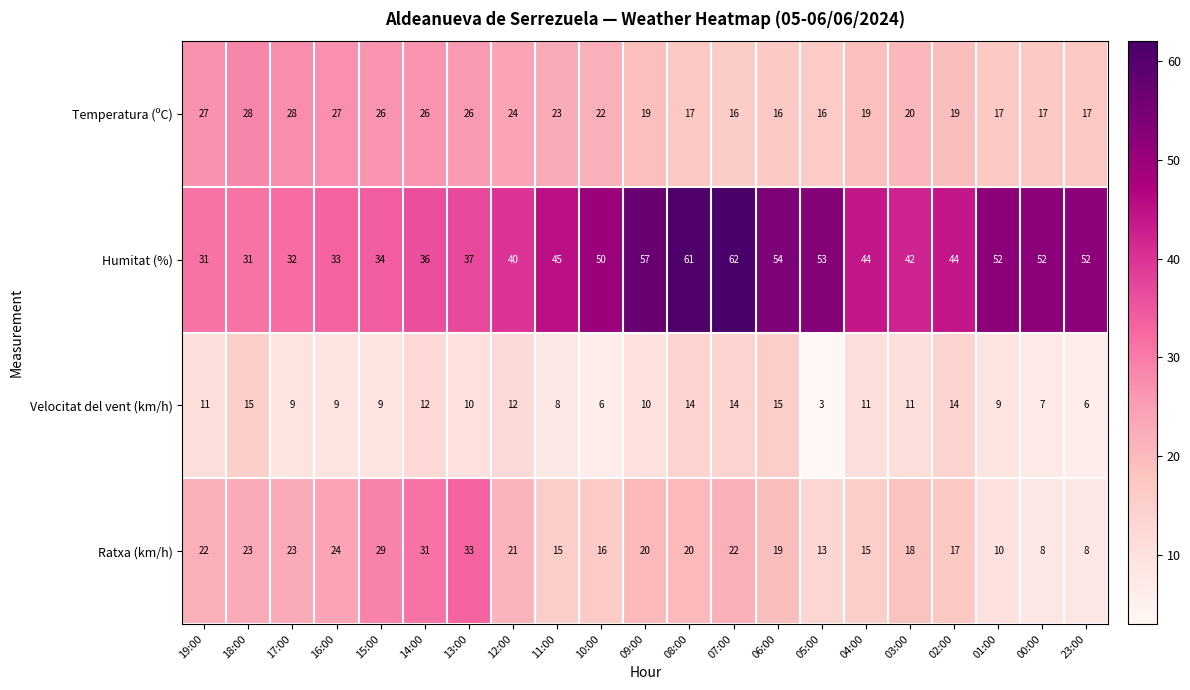

Rank the series at 12:00 from highest to lowest value.

Humitat (%), Temperatura (ºC), Ratxa (km/h), Velocitat del vent (km/h)